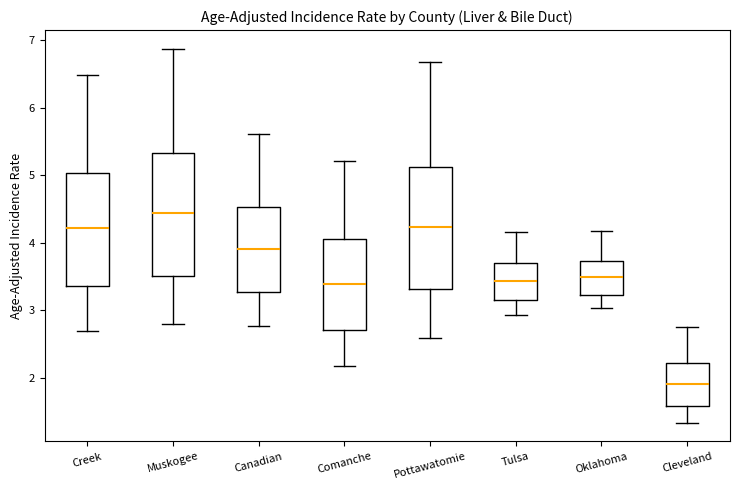

Reading left to right, transcribe this box plot: for each box, give where its median line is, the range the box spans, and where its two whiskers end, as read against the y-axis. The values are not printed on the chart, so give them approximately, as read against the axis.

Creek: median 4.2, box 3.3 to 5.0, whiskers 2.7 to 6.5
Muskogee: median 4.4, box 3.5 to 5.3, whiskers 2.8 to 6.9
Canadian: median 3.9, box 3.3 to 4.5, whiskers 2.8 to 5.6
Comanche: median 3.4, box 2.7 to 4.0, whiskers 2.2 to 5.2
Pottawatomie: median 4.2, box 3.3 to 5.1, whiskers 2.6 to 6.7
Tulsa: median 3.4, box 3.1 to 3.7, whiskers 2.9 to 4.2
Oklahoma: median 3.5, box 3.2 to 3.7, whiskers 3.0 to 4.2
Cleveland: median 1.9, box 1.6 to 2.2, whiskers 1.3 to 2.8